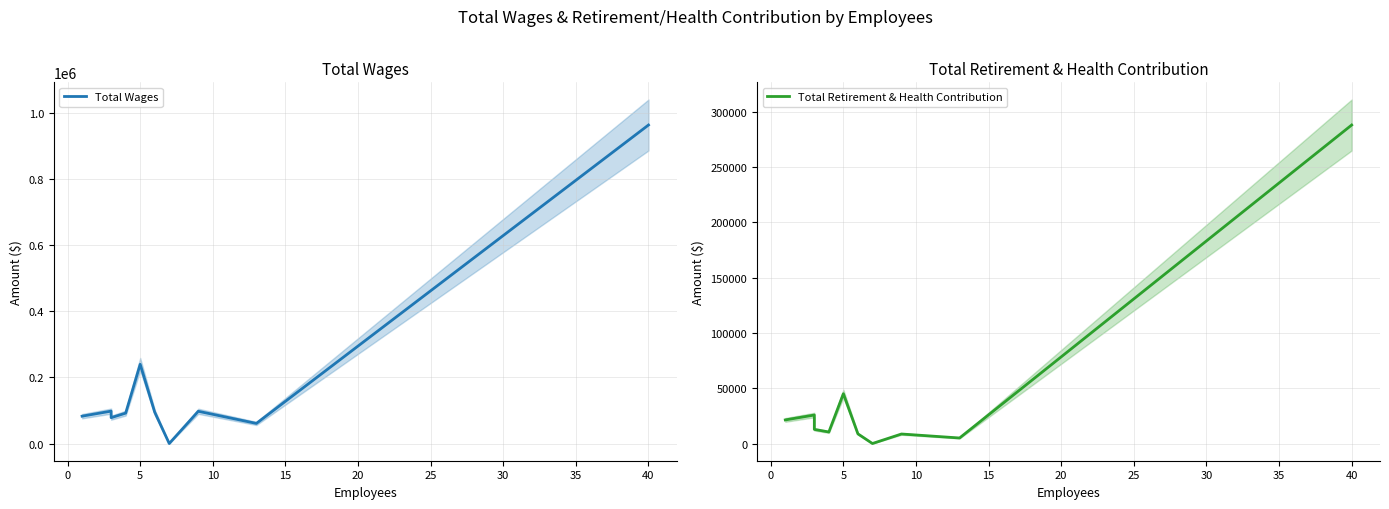

What is the value of the Total Retirement & Health Contribution point at the 8th from the left?

8606